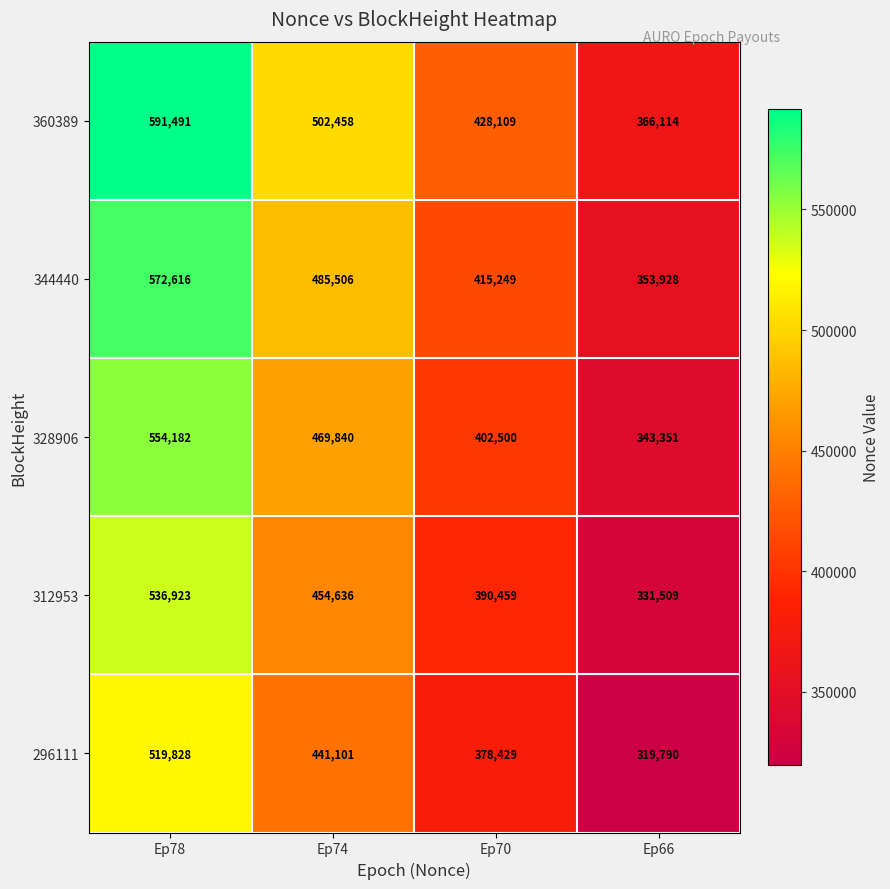

Reading right to left, list all the values displayed in this chart.

360389: 366114	428109	502458	591491
344440: 353928	415249	485506	572616
328906: 343351	402500	469840	554182
312953: 331509	390459	454636	536923
296111: 319790	378429	441101	519828